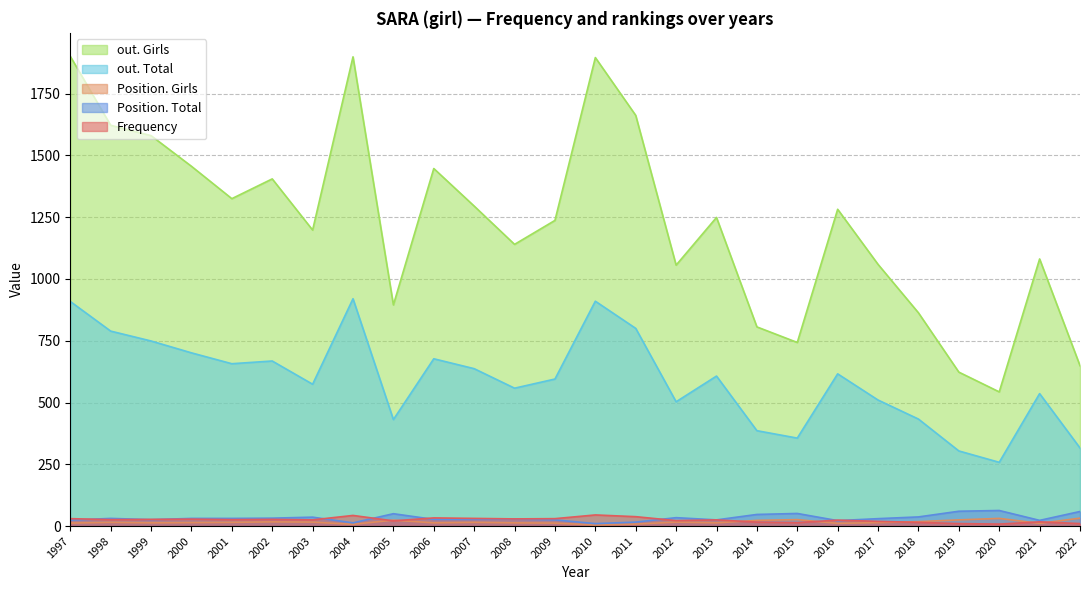

Which series has the widest spread of values?

out. Girls